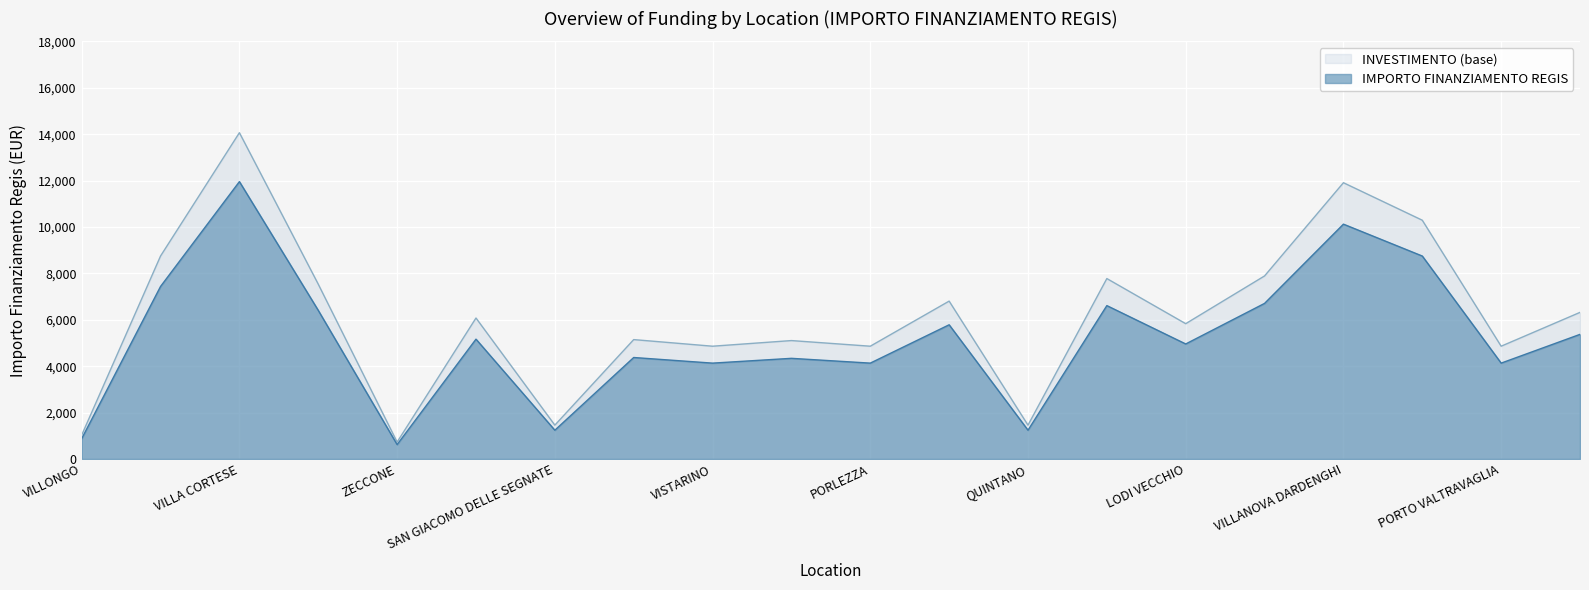

The value at VISTARINO is 4860. True or false?

True